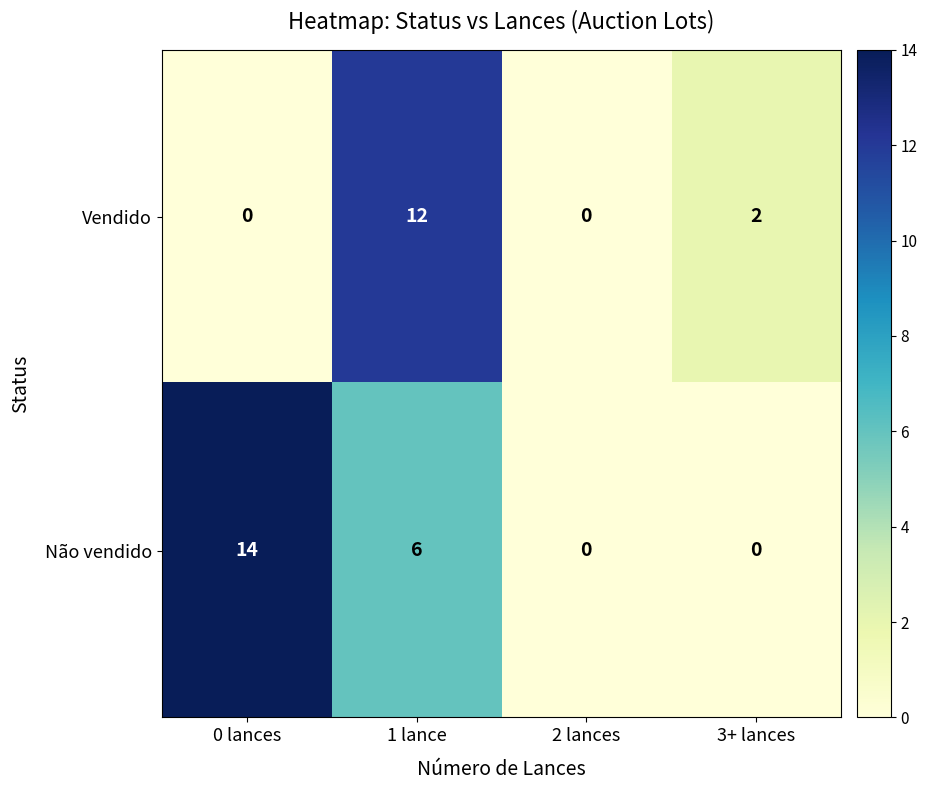

List the series in order of their peak value, lowest first.

Vendido, Não vendido